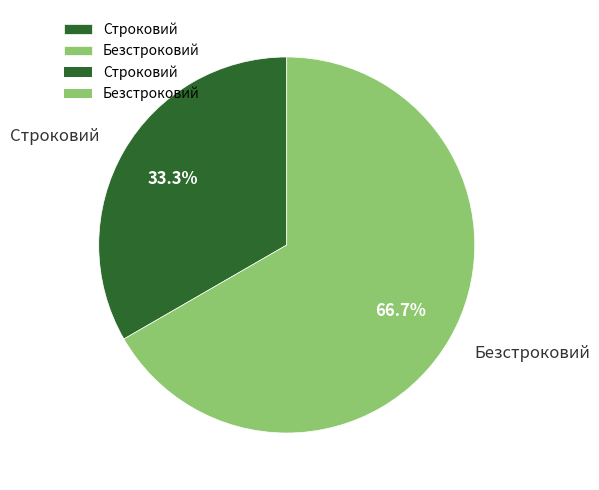

What is the largest slice in the pie chart?

Безстроковий